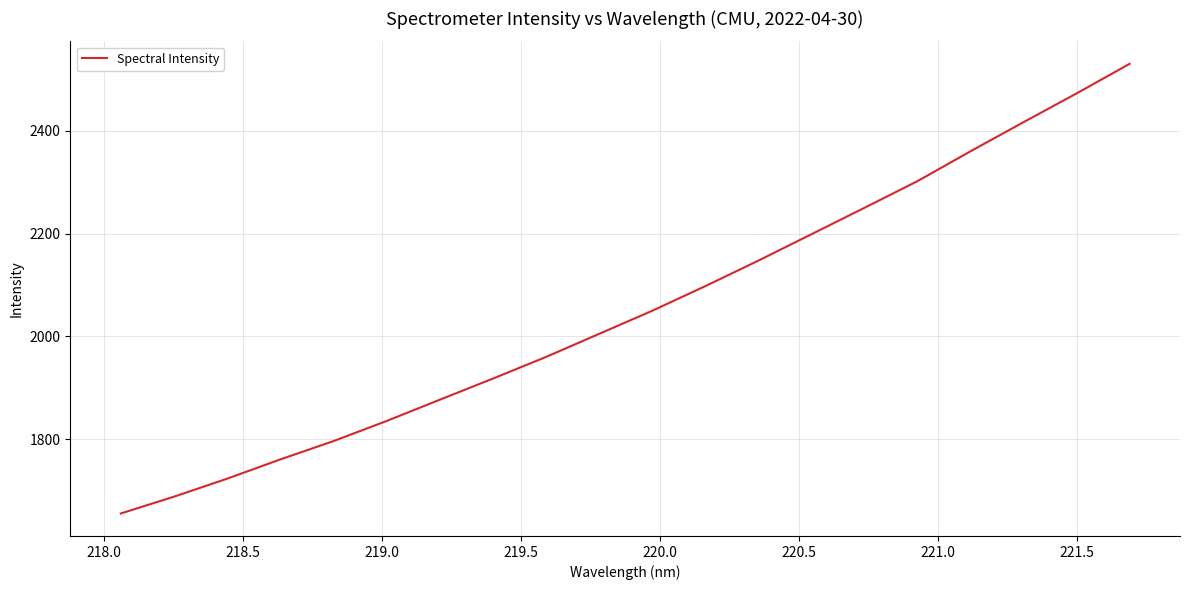

What is the difference between the maximum and minimum values?

875.7